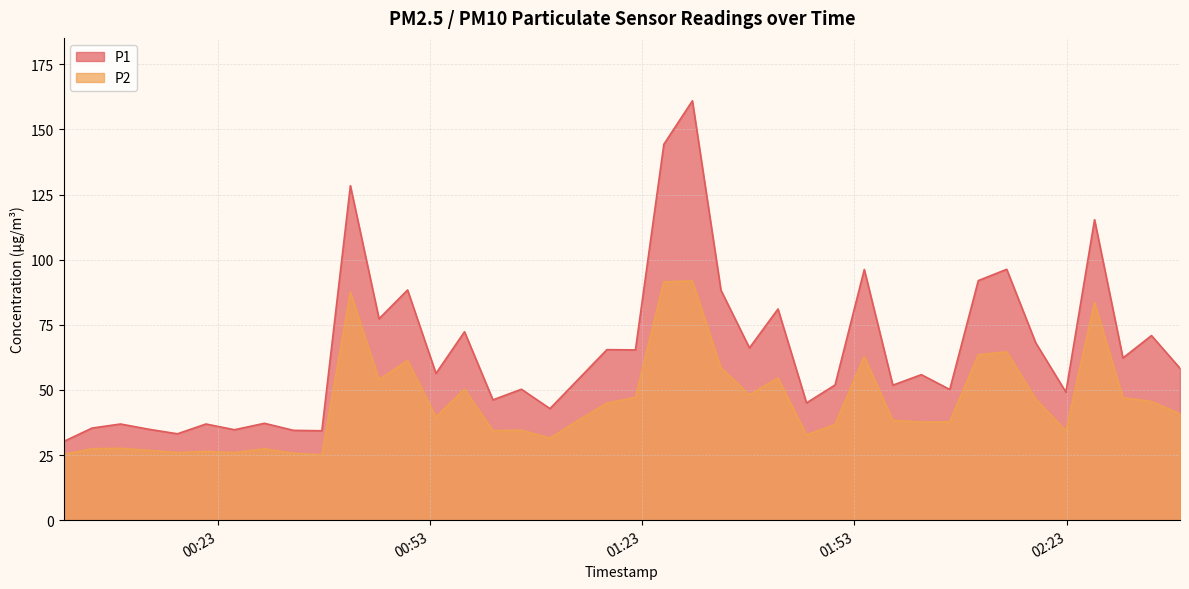

True or false: P2 and P1 cross at least once.

False